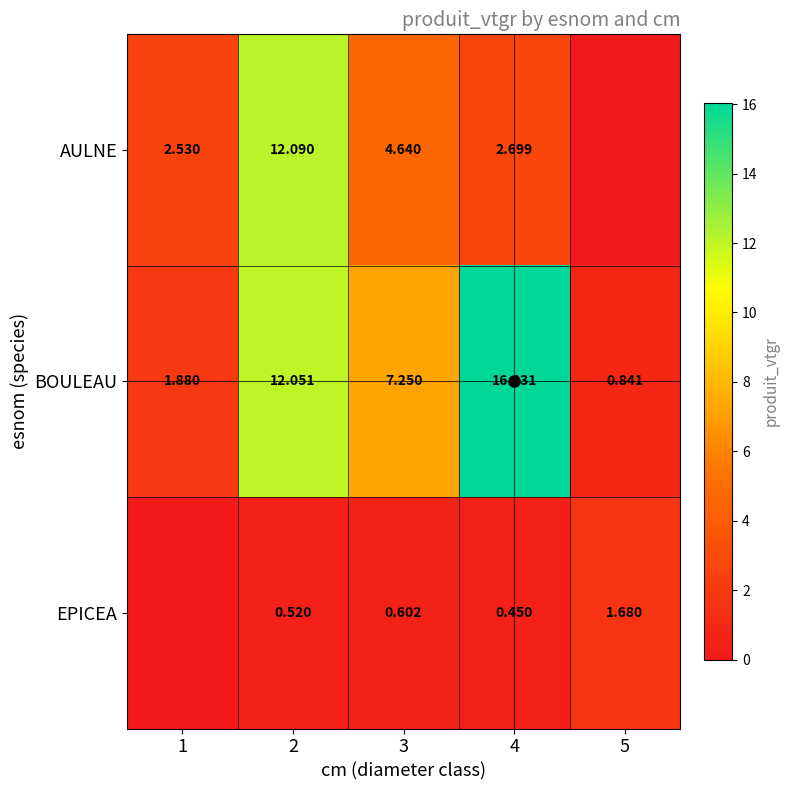

What is the difference between the BOULEAU values at 3 and 5?

6.4